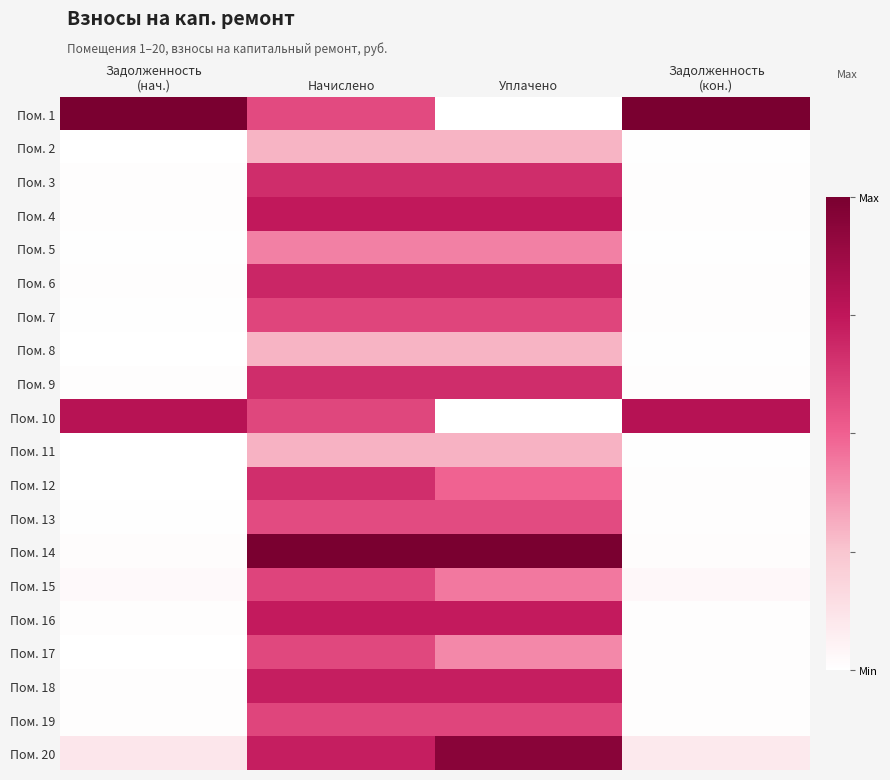

How many data points does each series have?

4